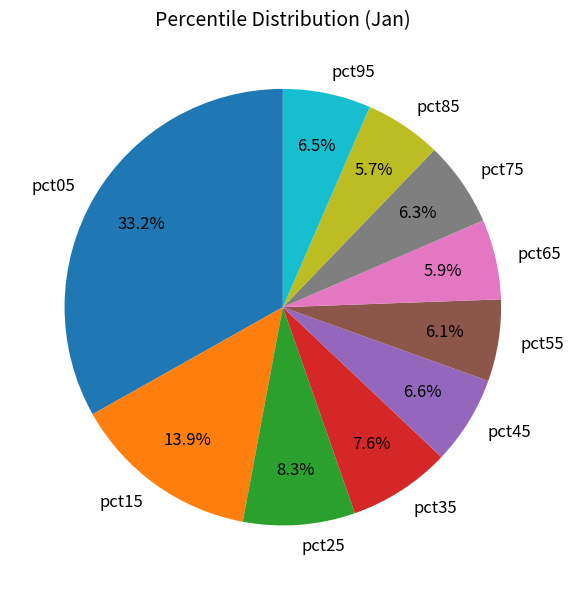

Is there a majority slice in this chart?

No